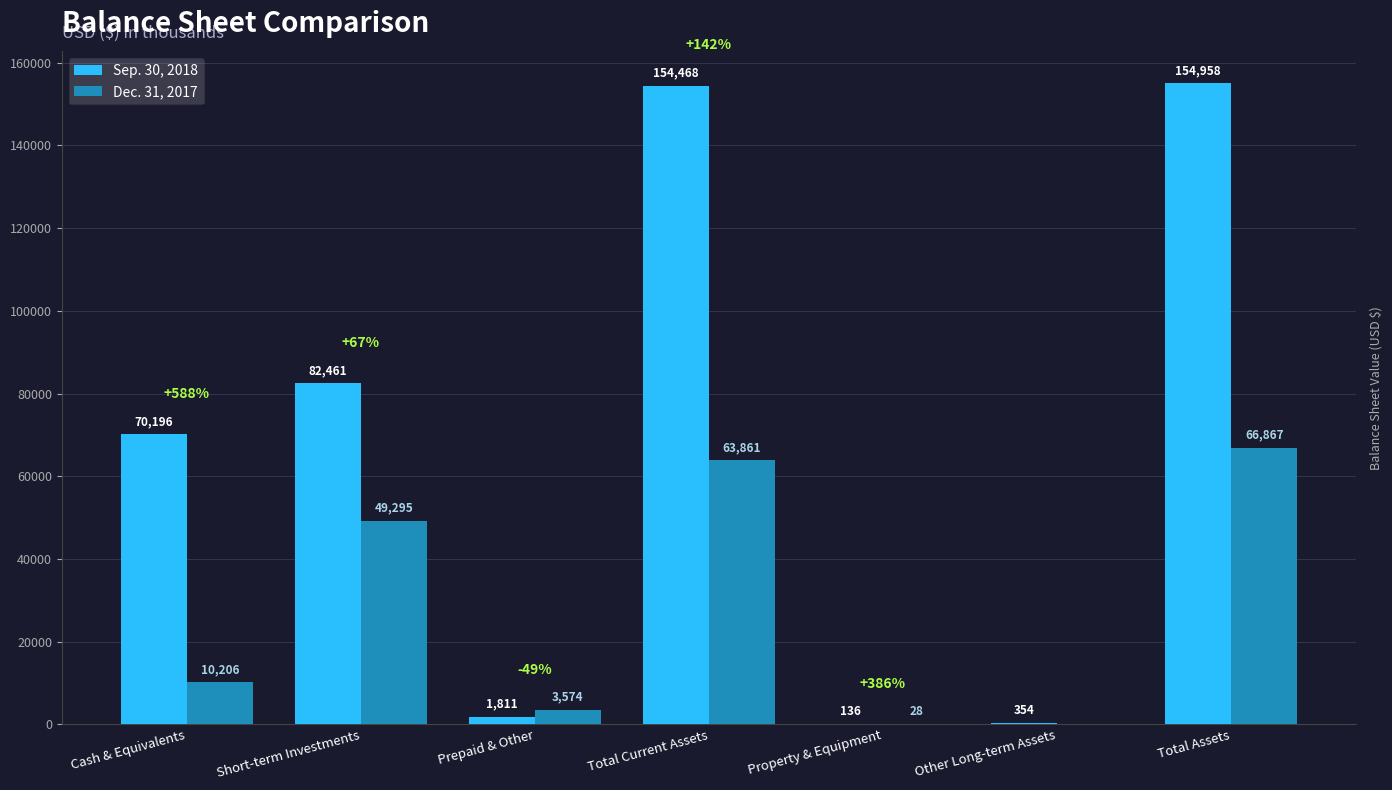

The Dec. 31, 2017 series shows 63861 at Total Current Assets. True or false?

True